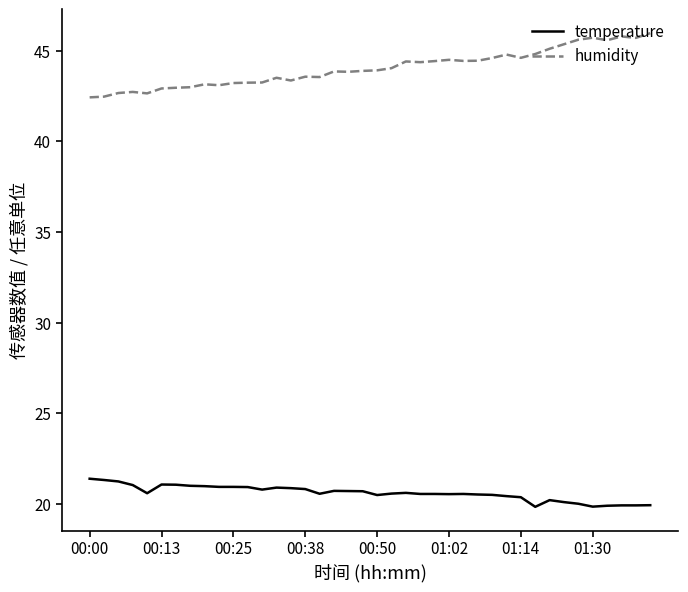

True or false: humidity and temperature cross at least once.

False